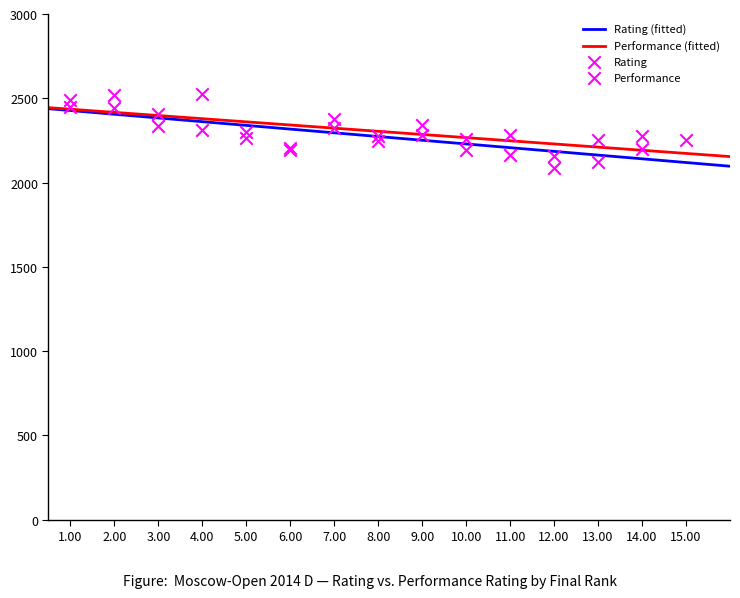

What is the change in value from 6 to 14?

-6